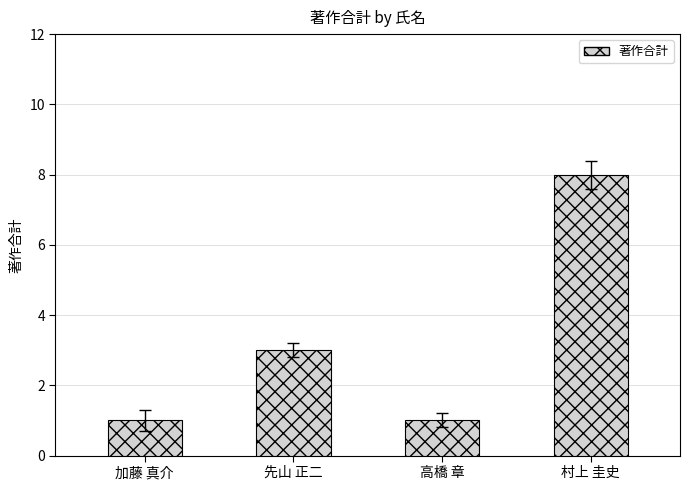

What position from the right is 加藤 真介?

4